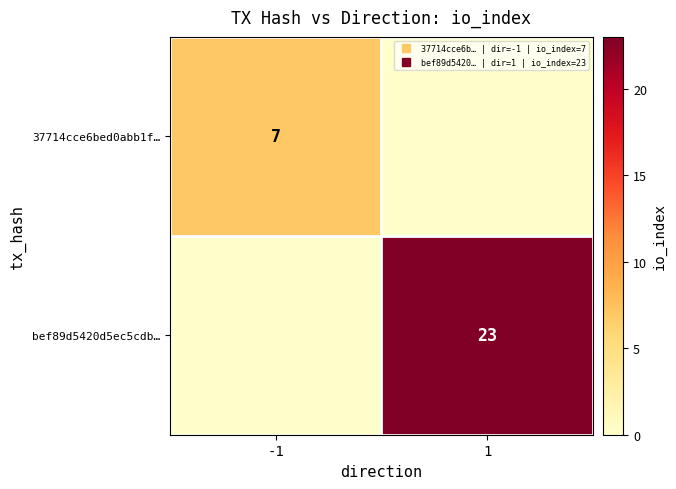

The bef89d5420d5ec5cdb… series shows -9 at -1. True or false?

False